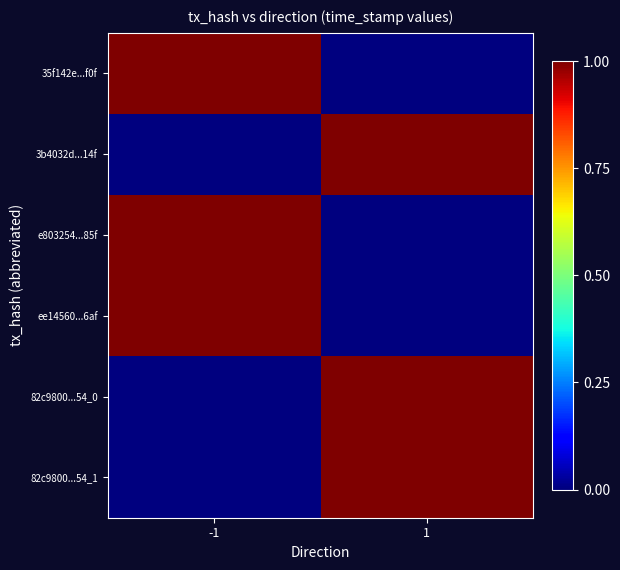

At which category does the chart reach its minimum across all series?

1